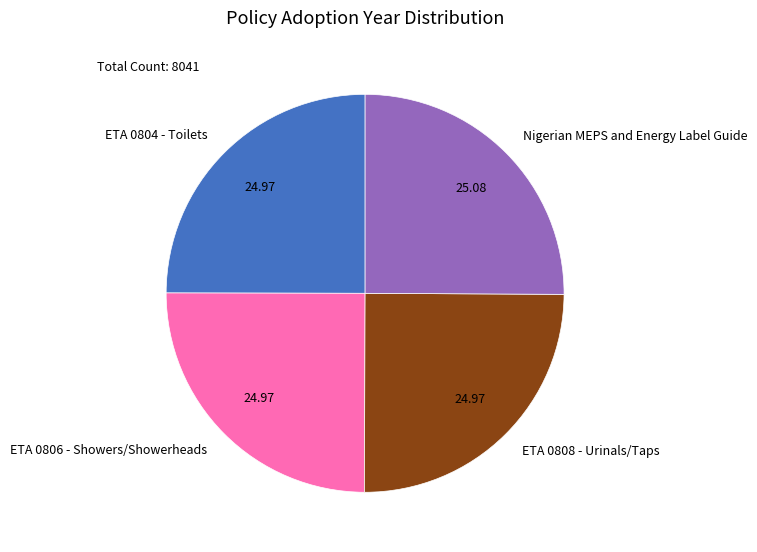

Is it true that ETA 0806 - Showers/Showerheads is 25% of the pie?

True